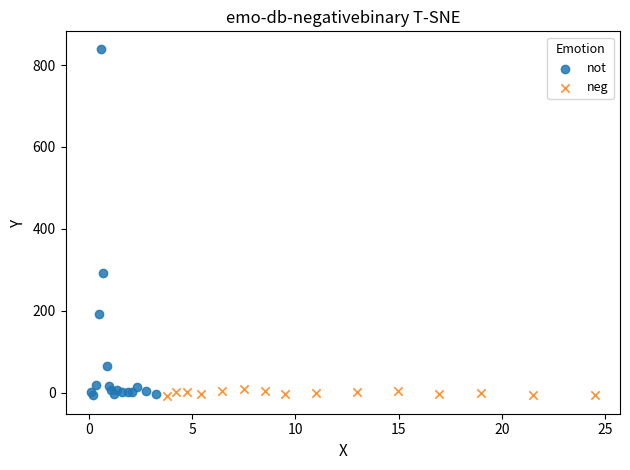

Which series has the largest Y range (max minus min)?

not